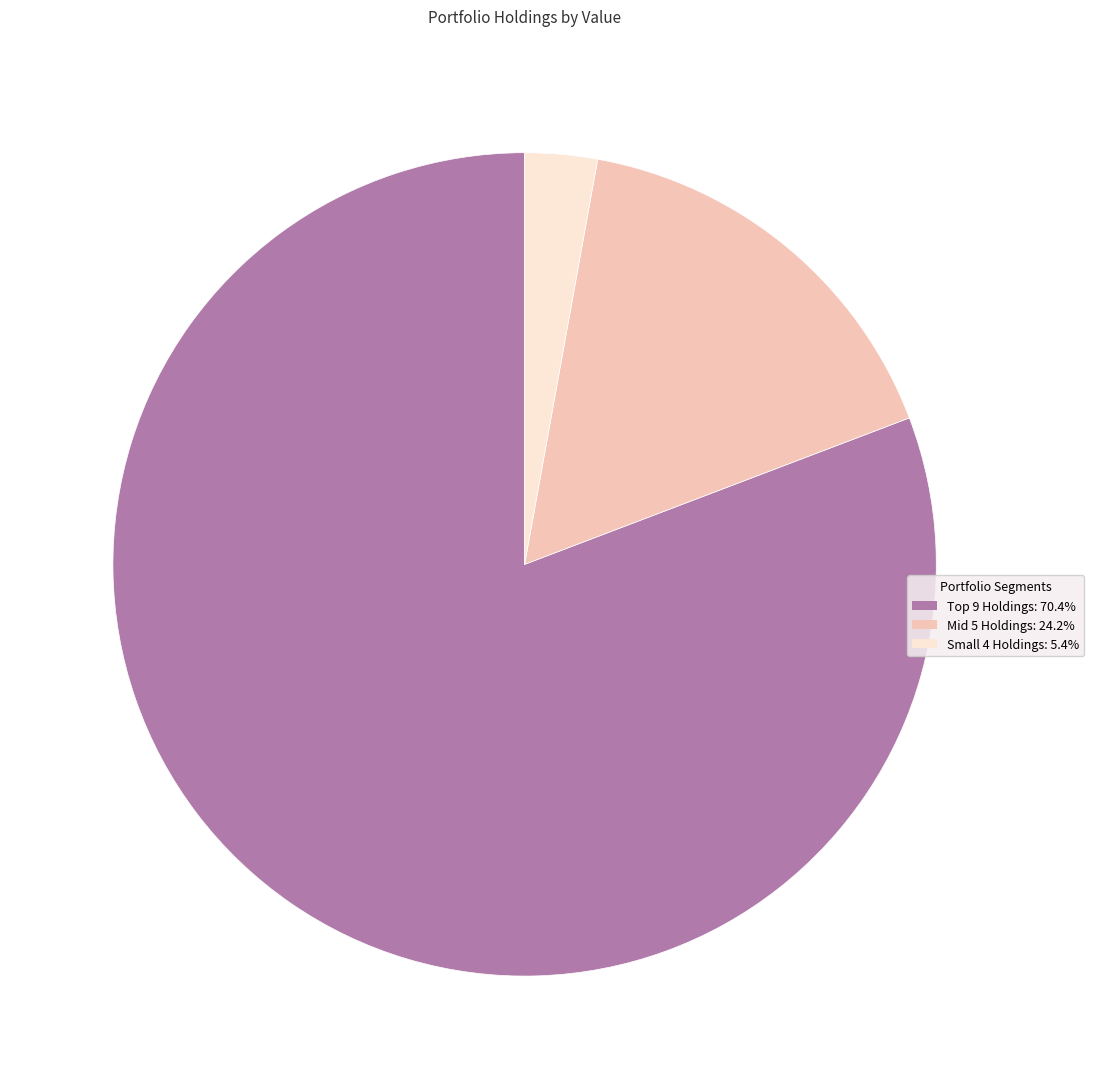

Is there any slice that represents more than half of the pie?

Yes